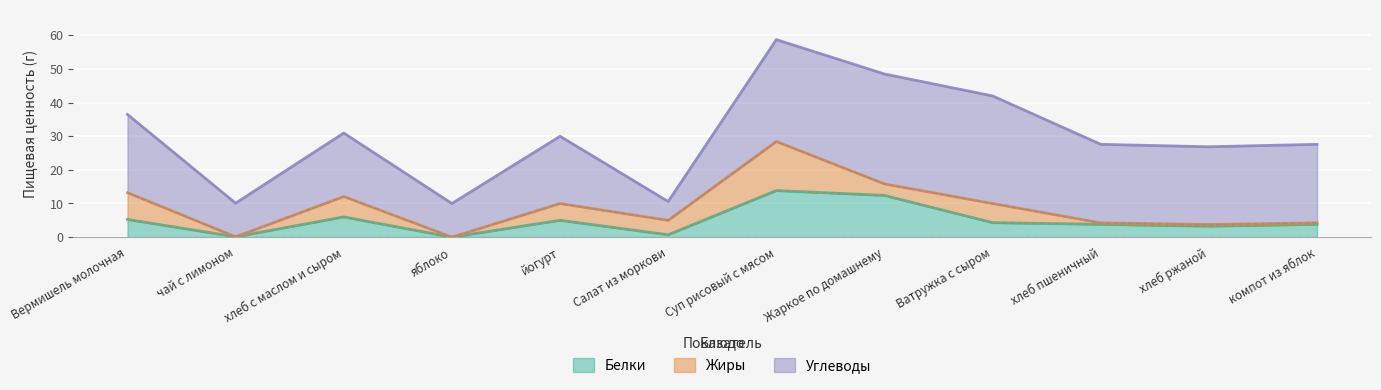

Which has a higher value, яблоко or хлеб с маслом и сыром?

хлеб с маслом и сыром